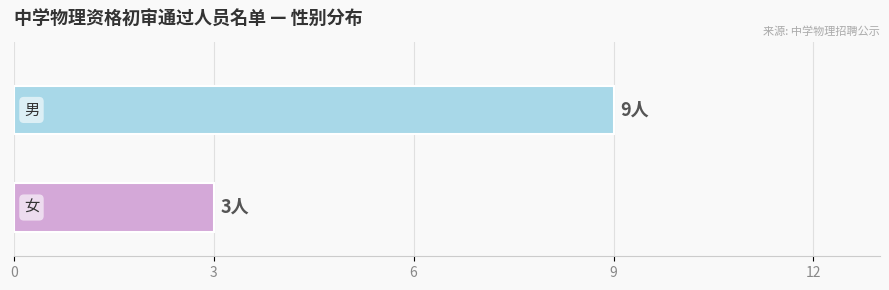

What is the greatest value displayed?

9